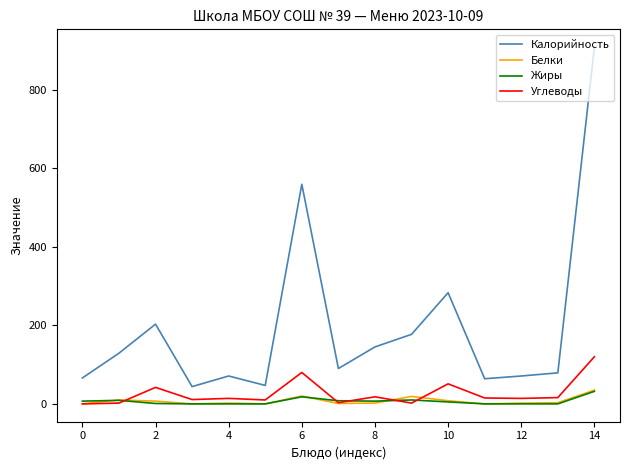

At how many categories does at least one series exceed 781?

1